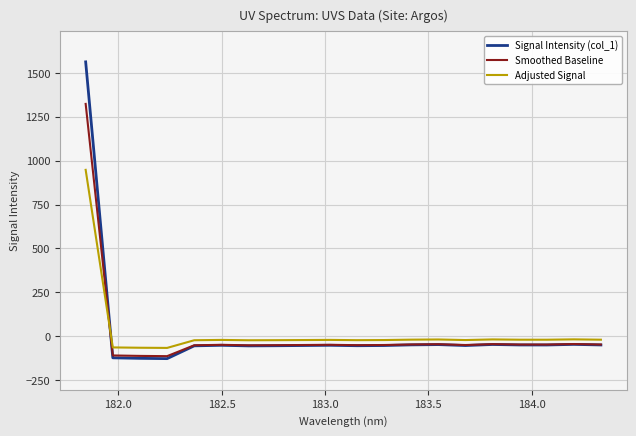

Which series has the largest total across all categories?

Adjusted Signal